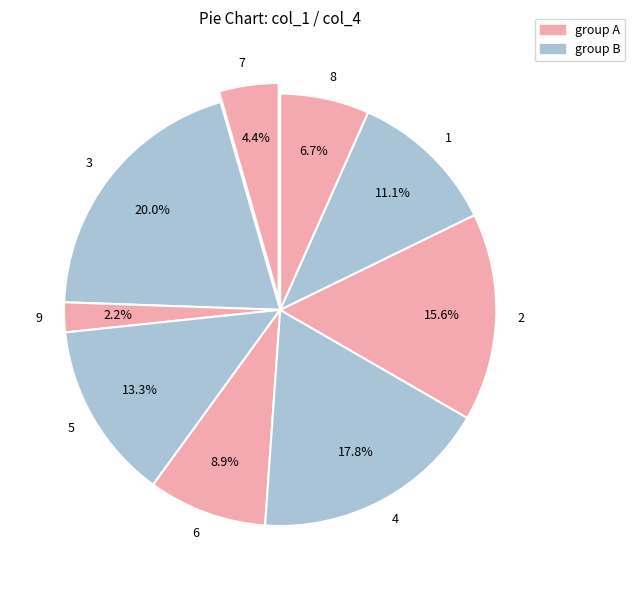

Rank the categories by value from highest to lowest.

3, 4, 2, 5, 1, 6, 8, 7, 9